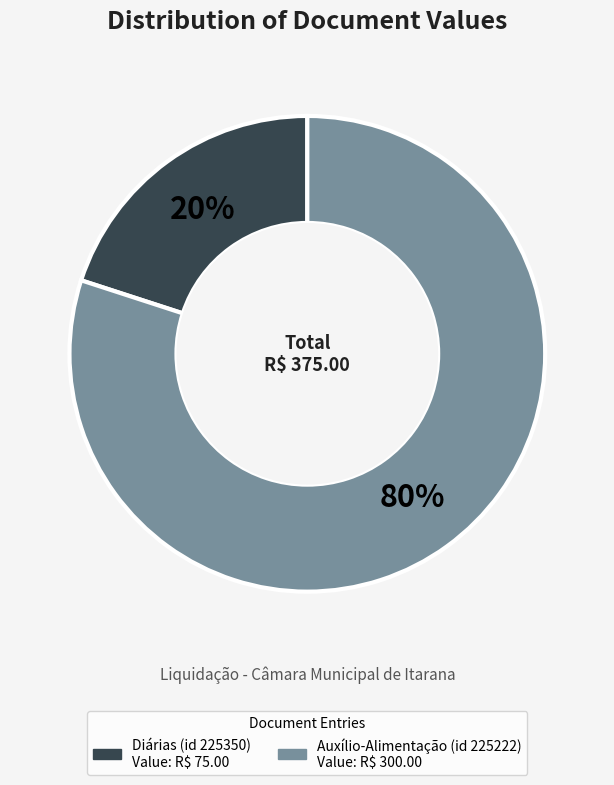

To the nearest percent, what is the average slice percentage?

50%